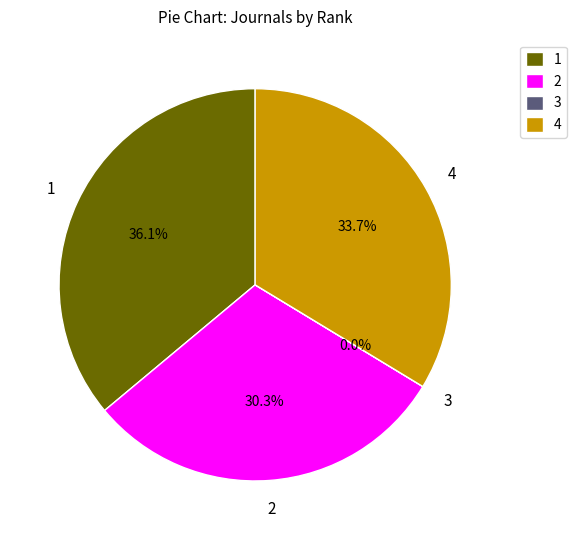

To the nearest percent, what is the average slice percentage?

25%